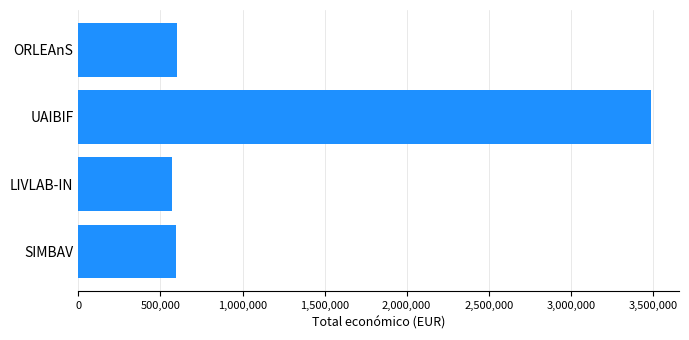

Between UAIBIF and SIMBAV, which is larger?

UAIBIF